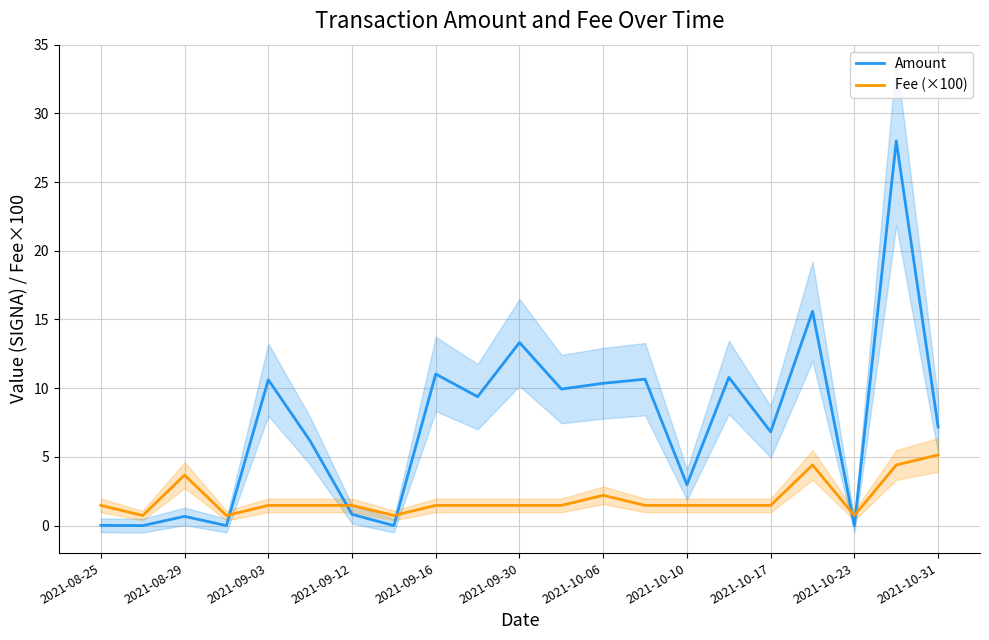

What is the difference between the maximum and second lowest values in the Fee (×100) series?

4.4